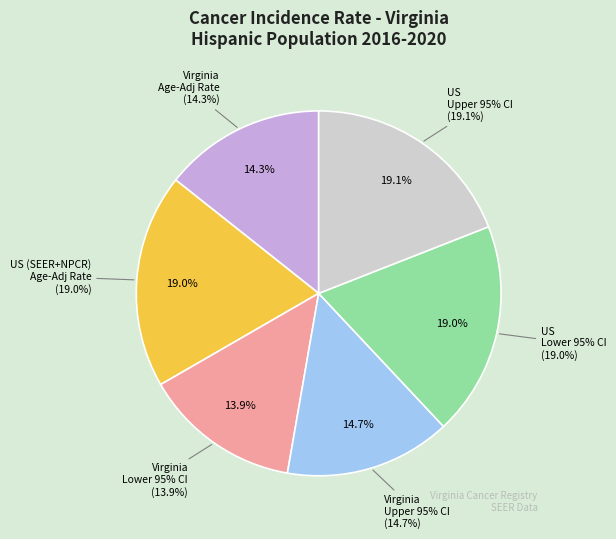

The Lower CI slice represents 9% of the pie. True or false?

False